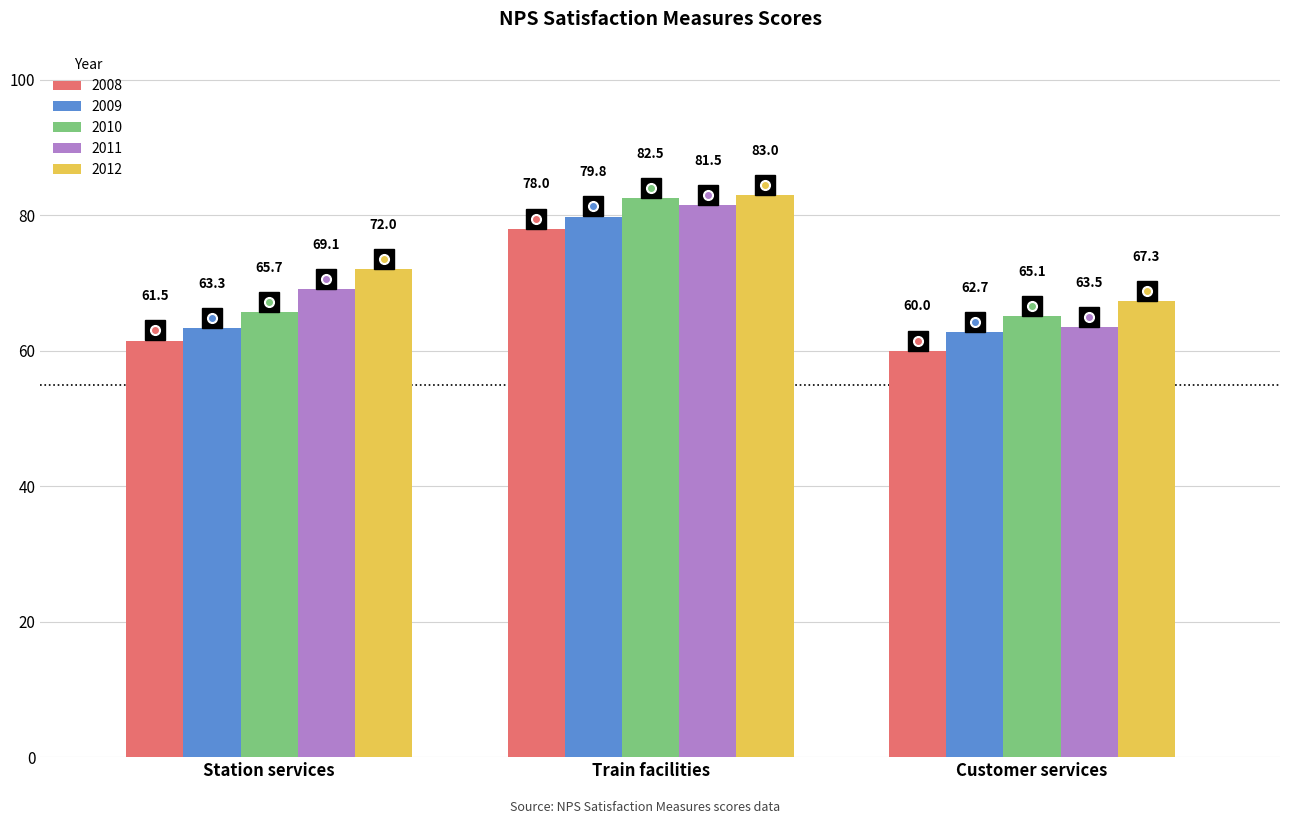

Does the chart contain any negative values?

No